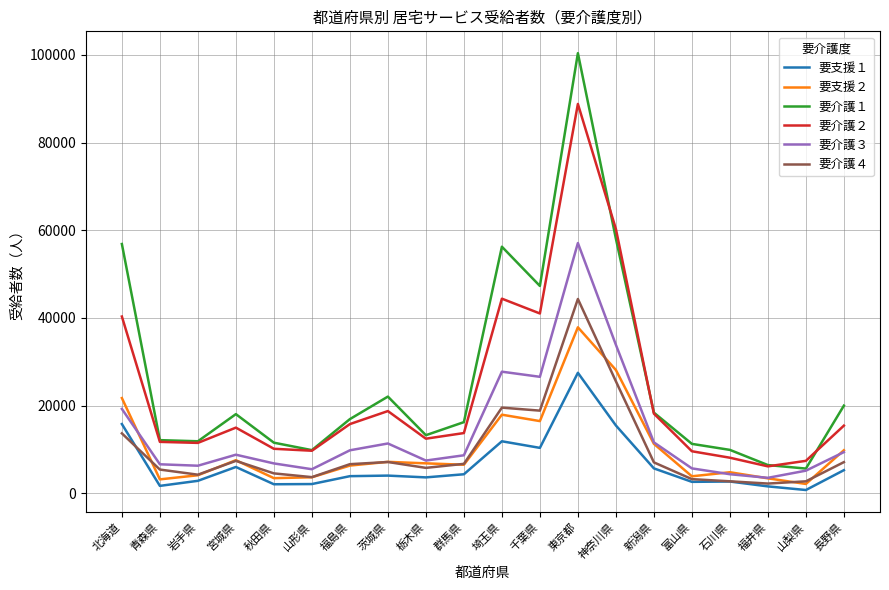

The 要介護２ series shows 8777 at 新潟県. True or false?

False